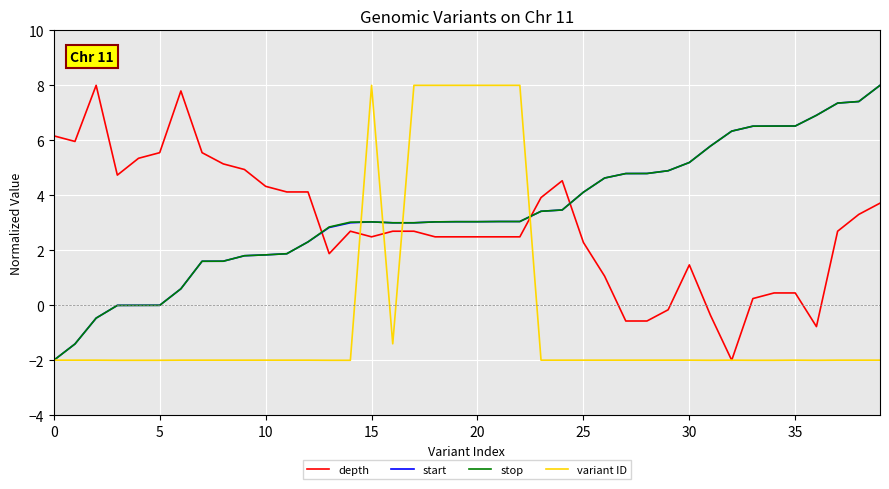

What is the lowest value of the start series?

-2.0